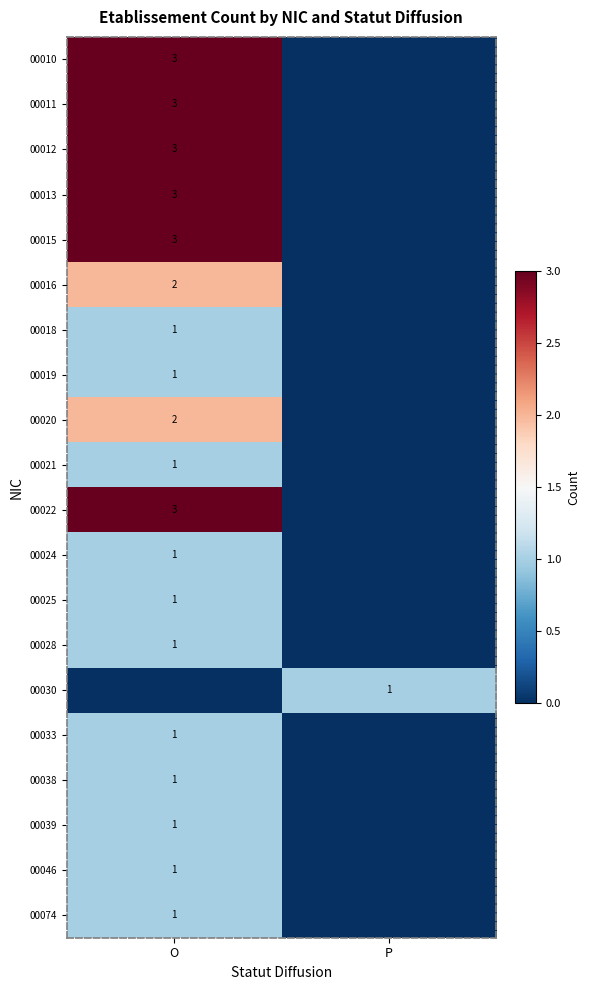

Is it true that 00012 equals 1 at O?

False